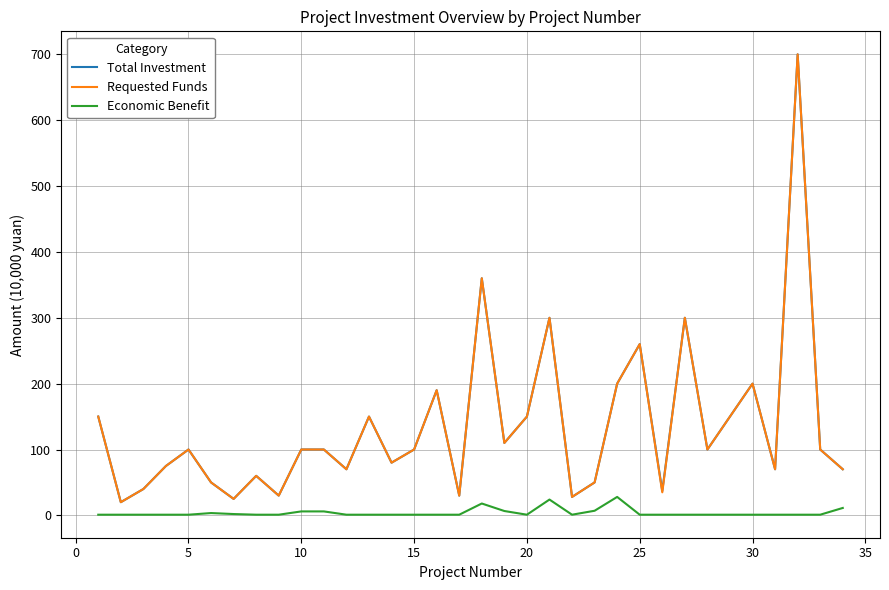

What is the lowest value of the Total Investment series?

20.0